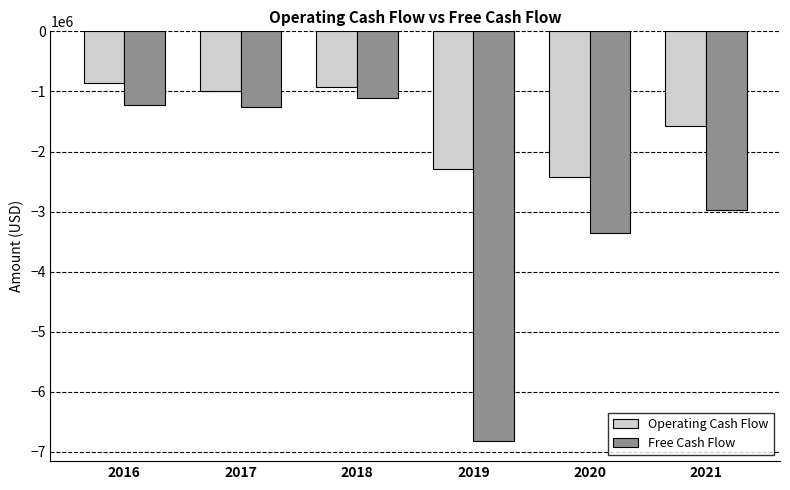

Reading left to right, extract all data points from this chart.

Operating Cash Flow: 2016=-866204	2017=-991199	2018=-933087	2019=-2298528	2020=-2424455	2021=-1568600
Free Cash Flow: 2016=-1222007	2017=-1259255	2018=-1107165	2019=-6812505	2020=-3359459	2021=-2972618